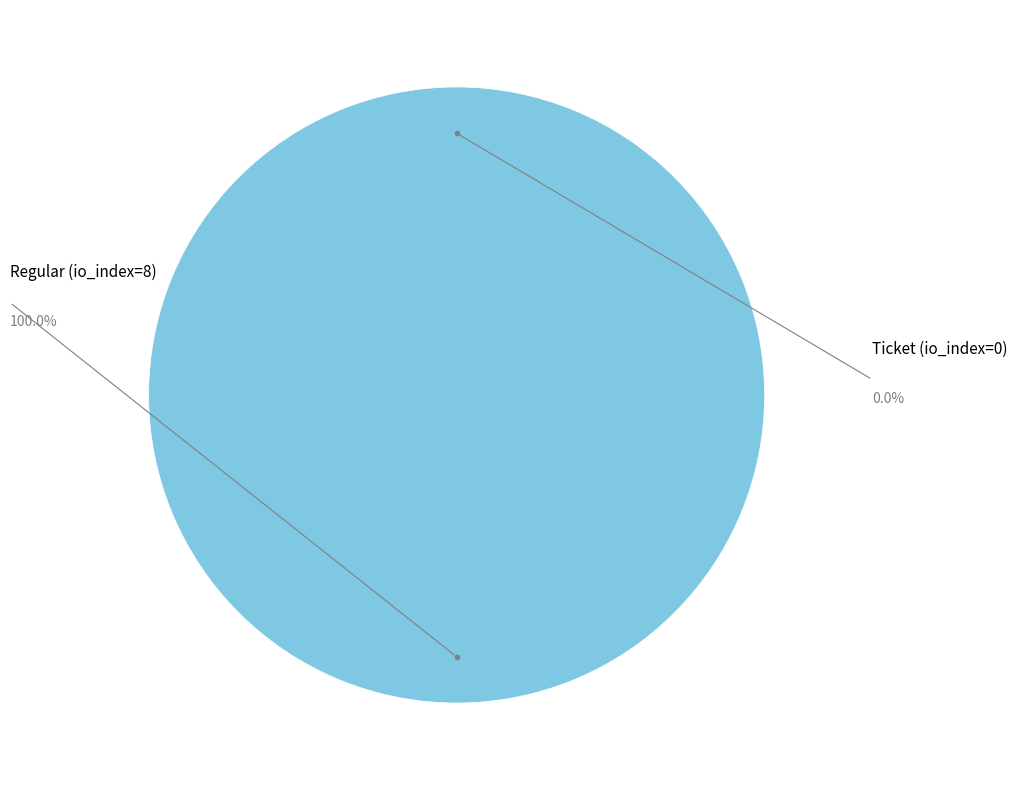

Which category has the smallest portion of the pie?

Ticket (io_index=0)